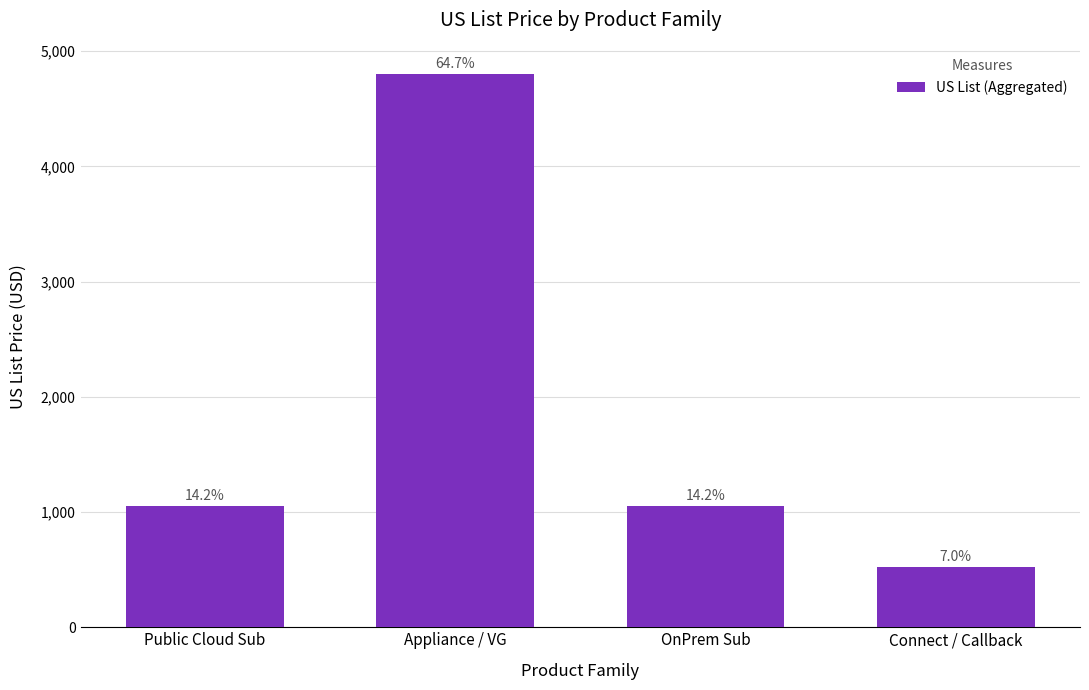

What is the average value?

1854